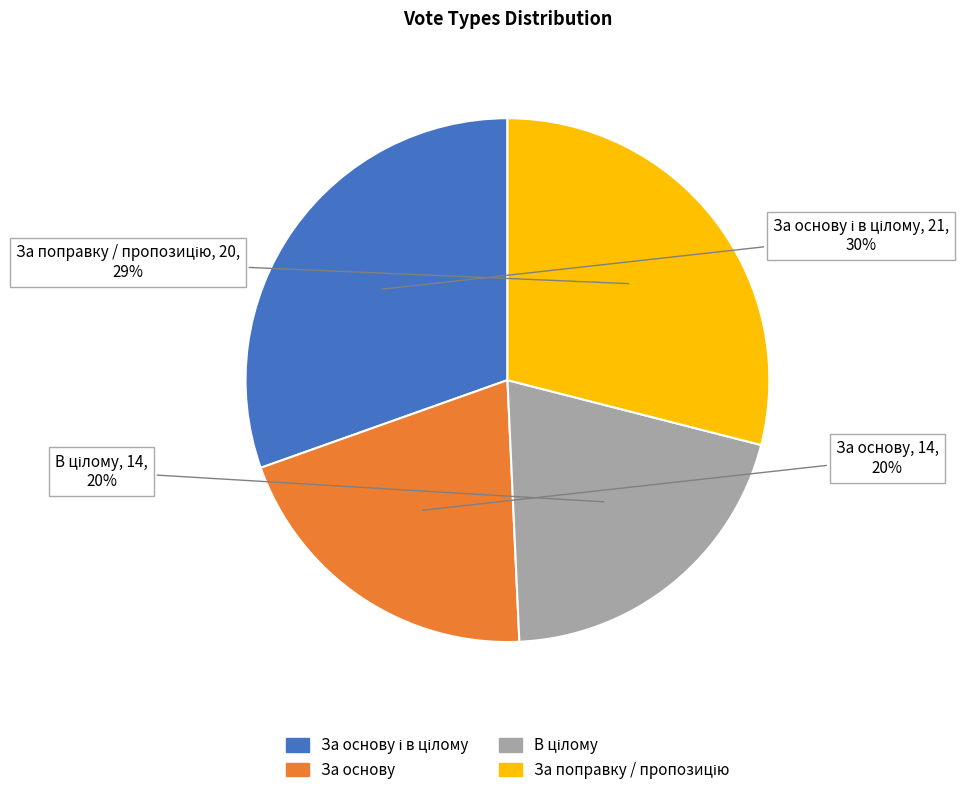

Is there any slice that represents more than half of the pie?

No